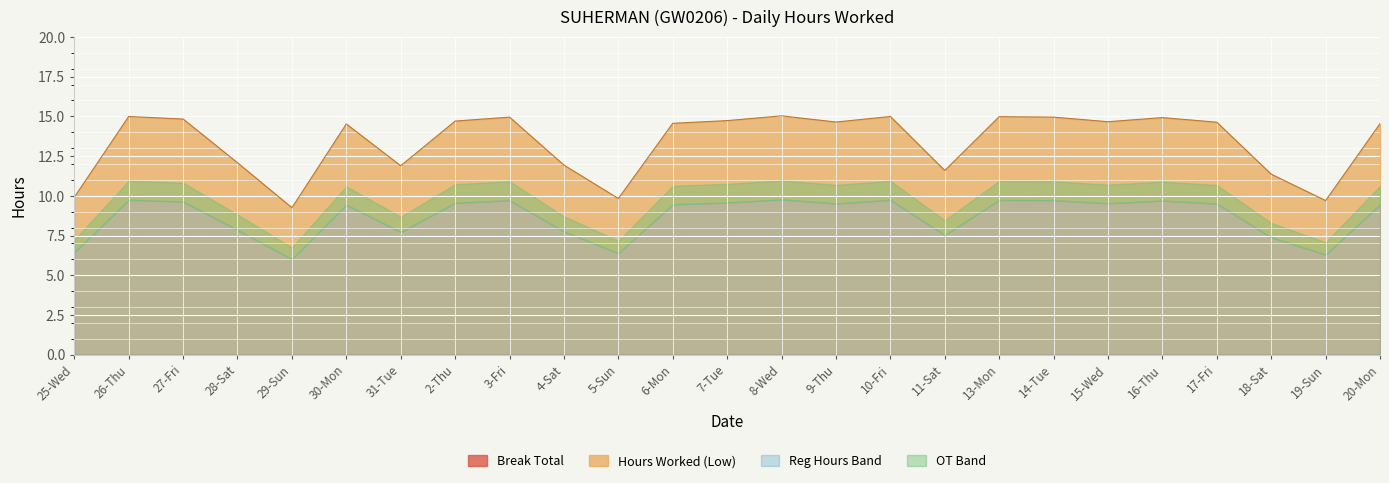

At which label is the value closest to 12?

4-Sat